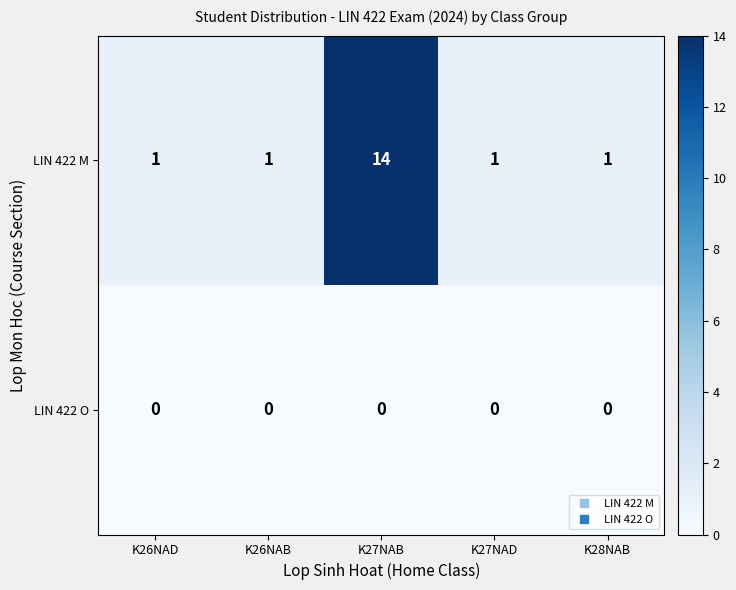

Which series has the widest spread of values?

LIN 422 M